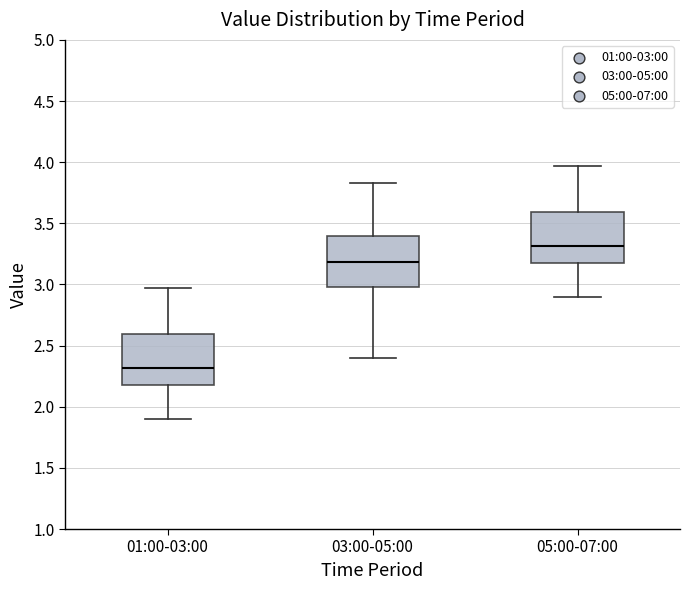

Reading left to right, read every box against the y-axis: the position of its median line, the range the box covers, and the ends of its whiskers. The values are not printed on the chart, so give them approximately, as read against the axis.

01:00-03:00: median 2.30, box 2.20 to 2.60, whiskers 1.90 to 2.95
03:00-05:00: median 3.20, box 3.00 to 3.40, whiskers 2.40 to 3.85
05:00-07:00: median 3.30, box 3.20 to 3.60, whiskers 2.90 to 3.95